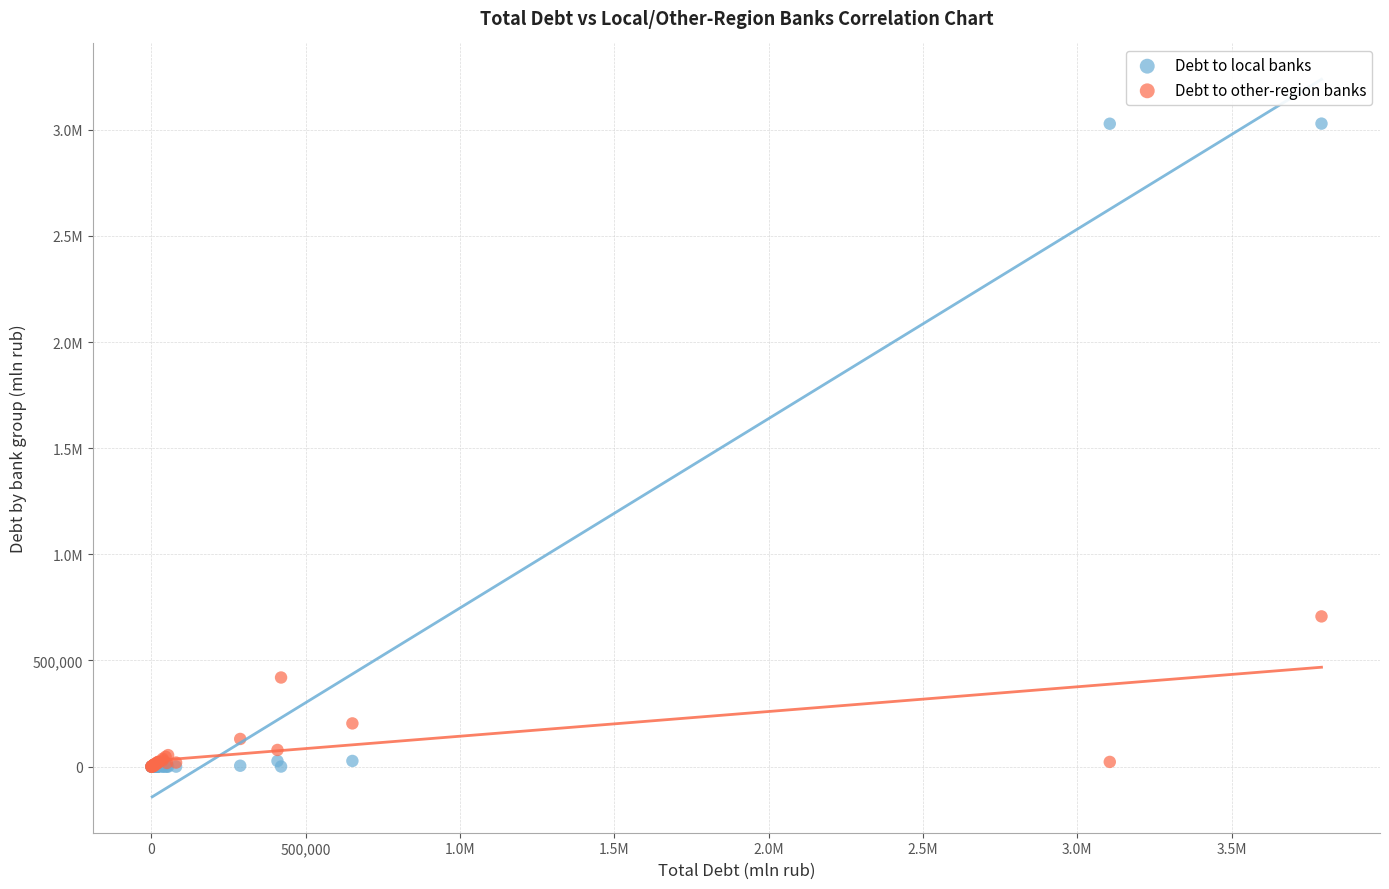

What are all the series names shown in the legend?

Debt to local banks, Debt to other-region banks